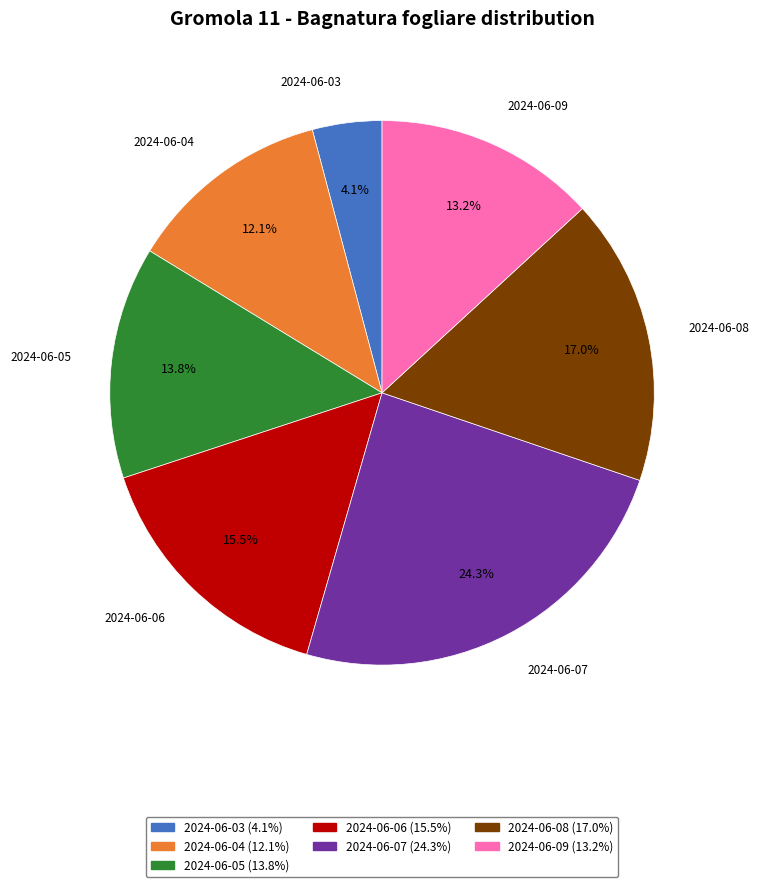

Count the number of slices in the pie.

7